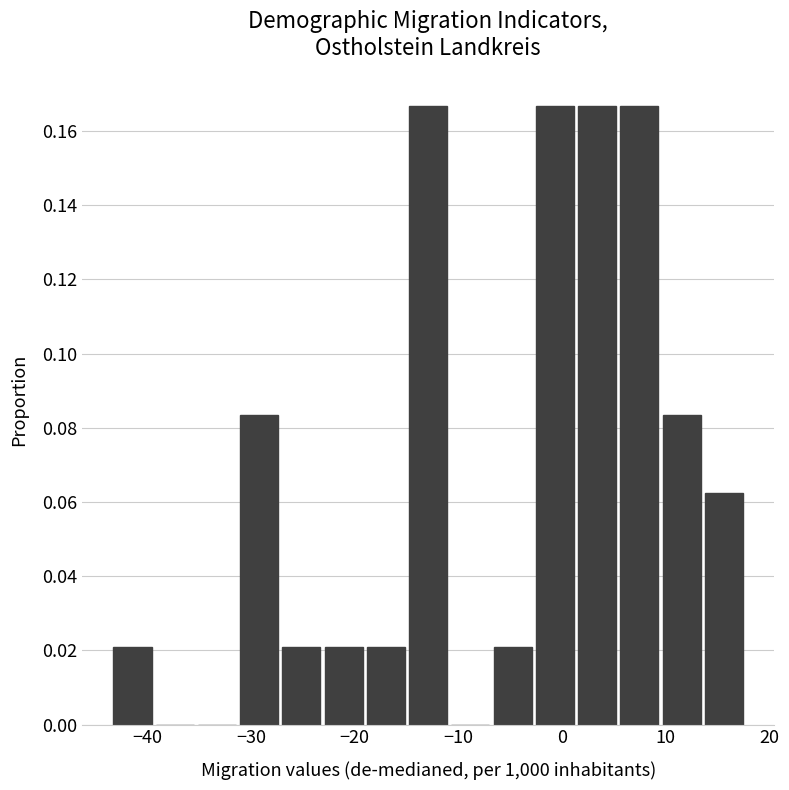

Reading left to right, transcribe this chart: for each bar, give the range it covers on the x-axis and its height. Neither the bar edges nor the heights are printed on the chart, so give them approximately, as read against the axes.

-43 to -39: 0.020
-39 to -35: 0
-35 to -31: 0
-31 to -27: 0.084
-27 to -23: 0.020
-23 to -19: 0.020
-19 to -15: 0.020
-15 to -11: 0.166
-11 to -7: 0
-7 to -3: 0.020
-3 to 1: 0.166
1 to 5: 0.166
5 to 10: 0.166
10 to 14: 0.084
14 to 18: 0.062